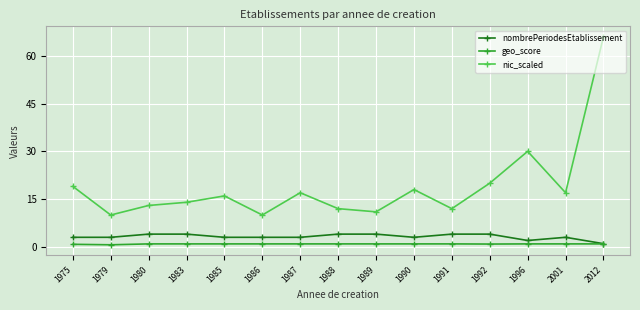

The nic_scaled series shows 5.2 at 1988. True or false?

False